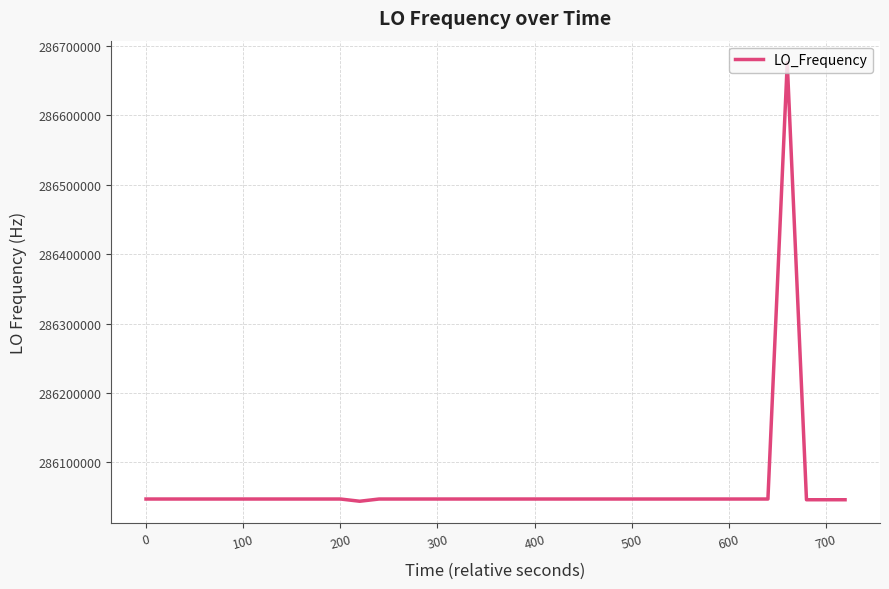

What is the maximum value shown in the chart?

286676130.4